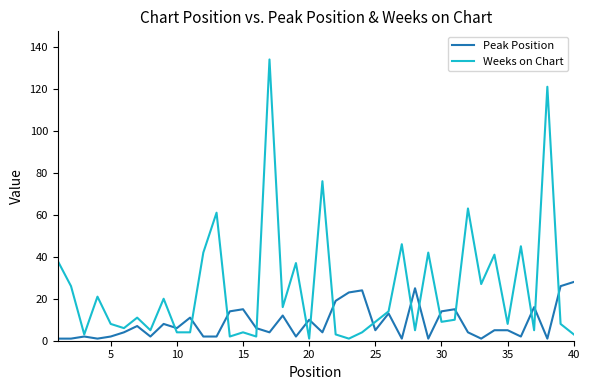

List the series in order of their peak value, lowest first.

Peak Position, Weeks on Chart